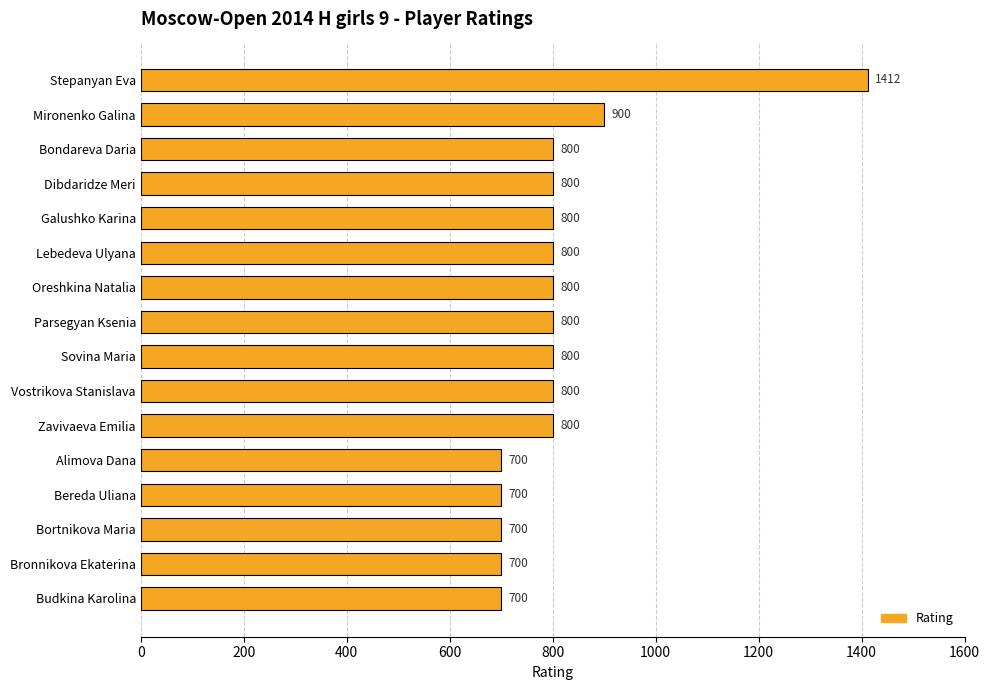

How many values are below 800?

5